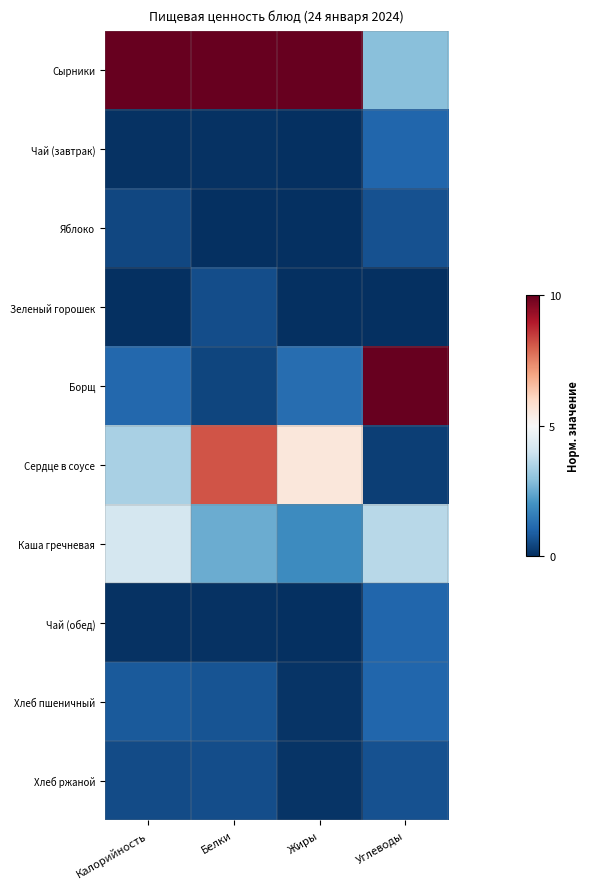

Reading right to left, transcribe all the data shown in this chart.

Сырники: Углеводы=0.3	Жиры=1.0	Белки=1.0	Калорийность=1.0
Чай (завтрак): Углеводы=0.1	Жиры=0.0	Белки=0.0	Калорийность=0.0
Яблоко: Углеводы=0.1	Жиры=0.0	Белки=0.0	Калорийность=0.0
Зеленый горошек: Углеводы=0.0	Жиры=0.0	Белки=0.1	Калорийность=0.0
Борщ: Углеводы=1.0	Жиры=0.1	Белки=0.0	Калорийность=0.1
Сердце в соусе: Углеводы=0.0	Жиры=0.6	Белки=0.8	Калорийность=0.3
Каша гречневая: Углеводы=0.4	Жиры=0.2	Белки=0.3	Калорийность=0.4
Чай (обед): Углеводы=0.1	Жиры=0.0	Белки=0.0	Калорийность=0.0
Хлеб пшеничный: Углеводы=0.1	Жиры=0.0	Белки=0.1	Калорийность=0.1
Хлеб ржаной: Углеводы=0.1	Жиры=0.0	Белки=0.1	Калорийность=0.1